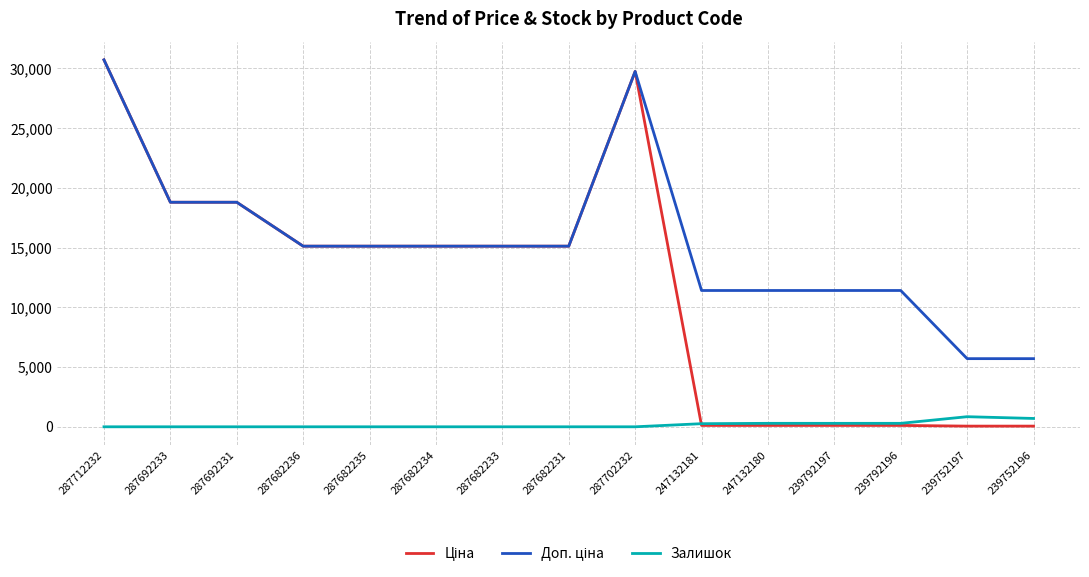

What is the maximum value shown in the chart?

30717.1